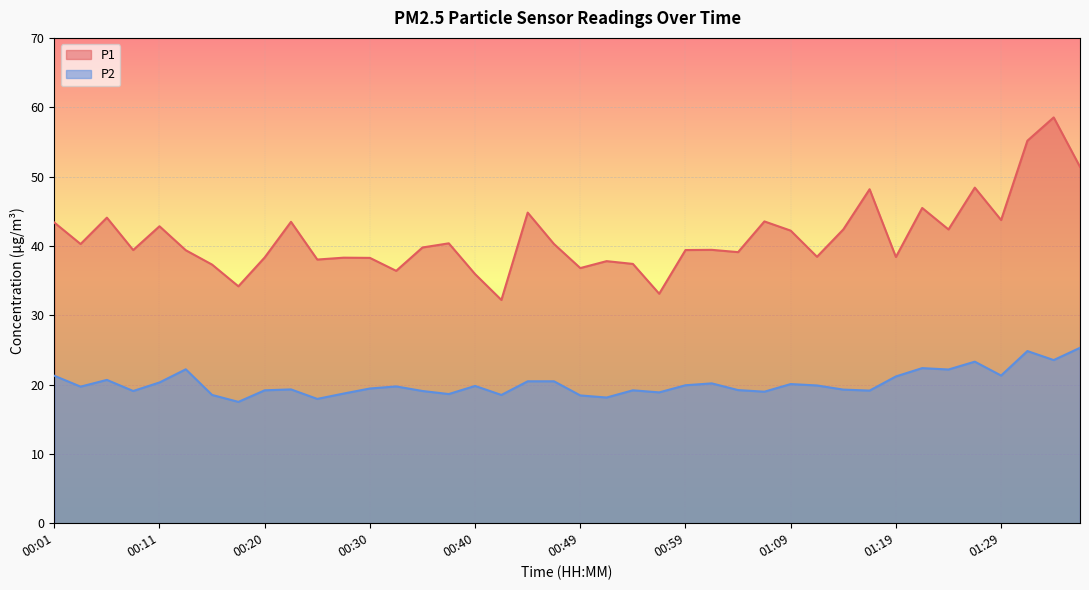

At which category does P1 reach its first local valley?

00:03